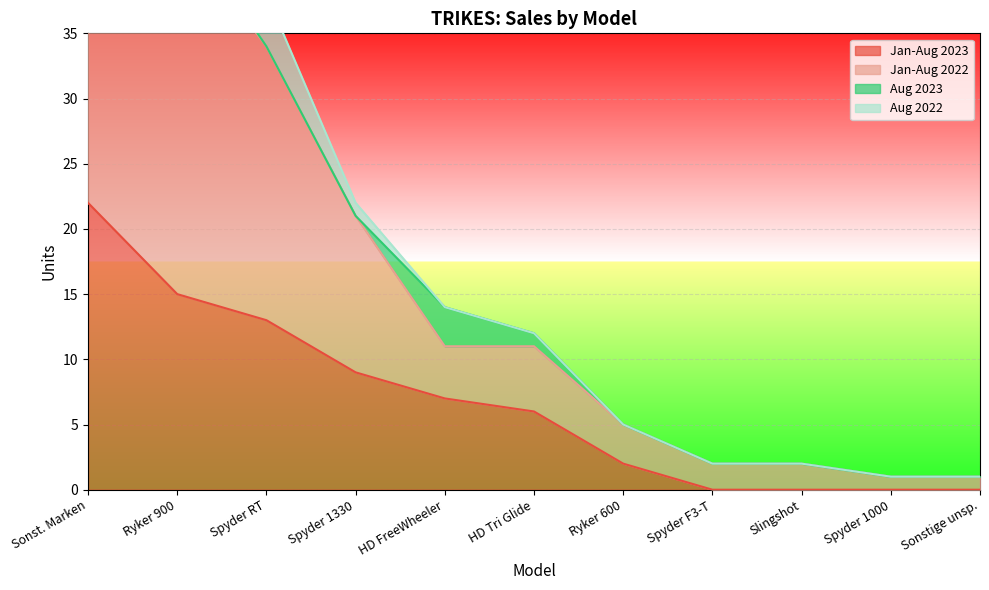

Is it true that Jan-Aug 2023 equals 38 at Sonst. Marken?

False